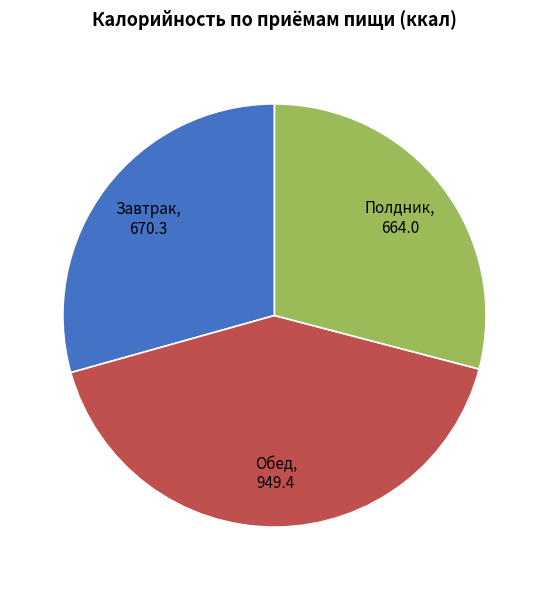

The Полдник slice represents 23% of the pie. True or false?

False